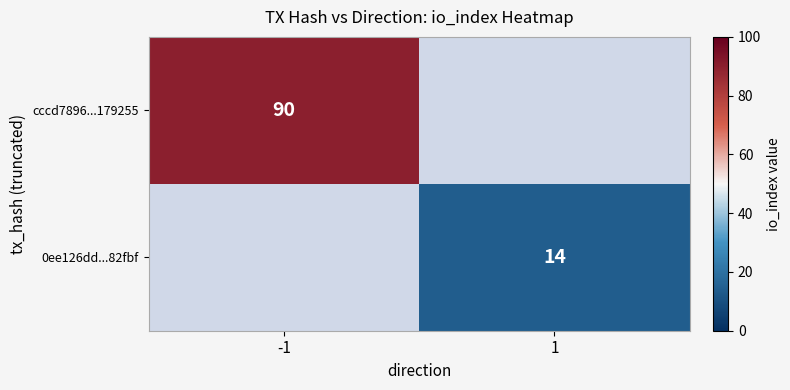

The 0ee126dd...82fbf series shows 14 at 1. True or false?

True